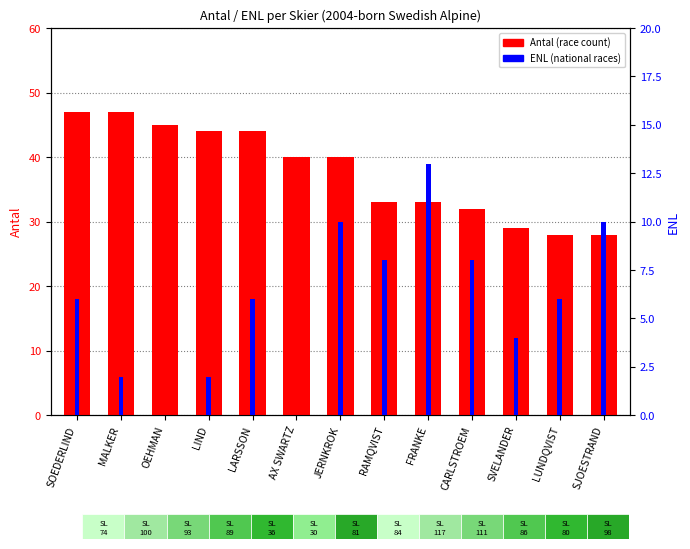

Which category has the lowest value across all series?

OEHMAN